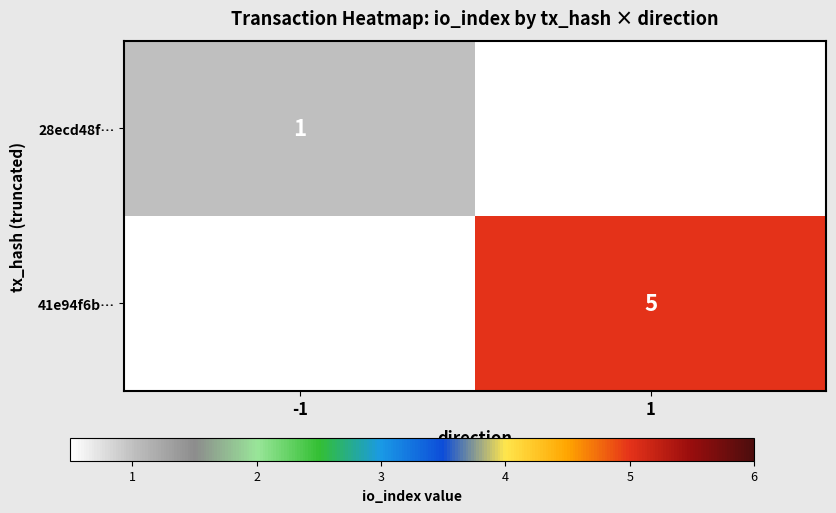

The value of 28ecd48f… at -1 is 1. True or false?

True